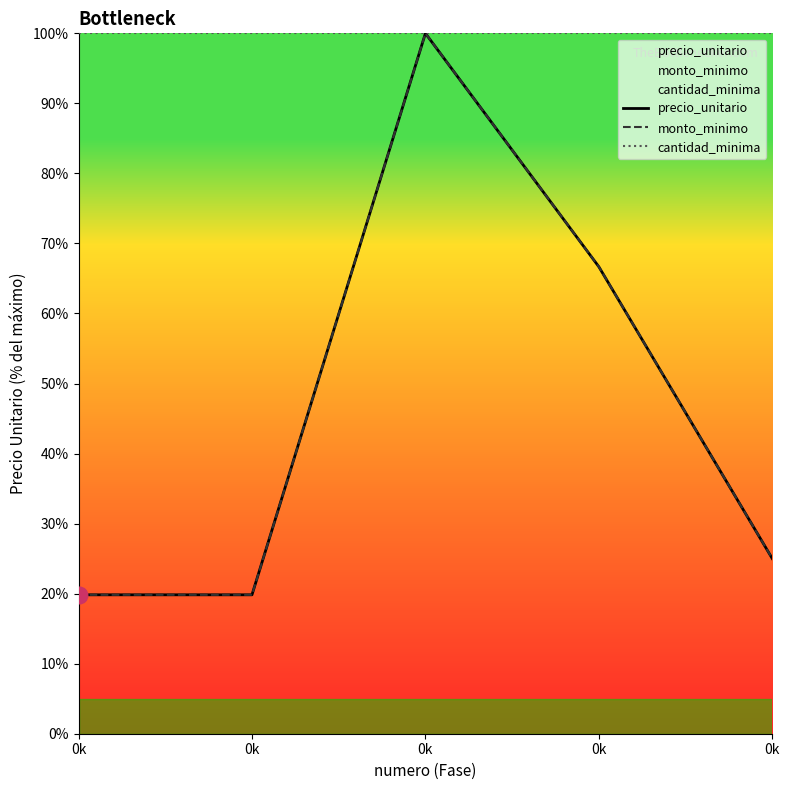

Which series changed the most between 0k and 0k?

precio_unitario